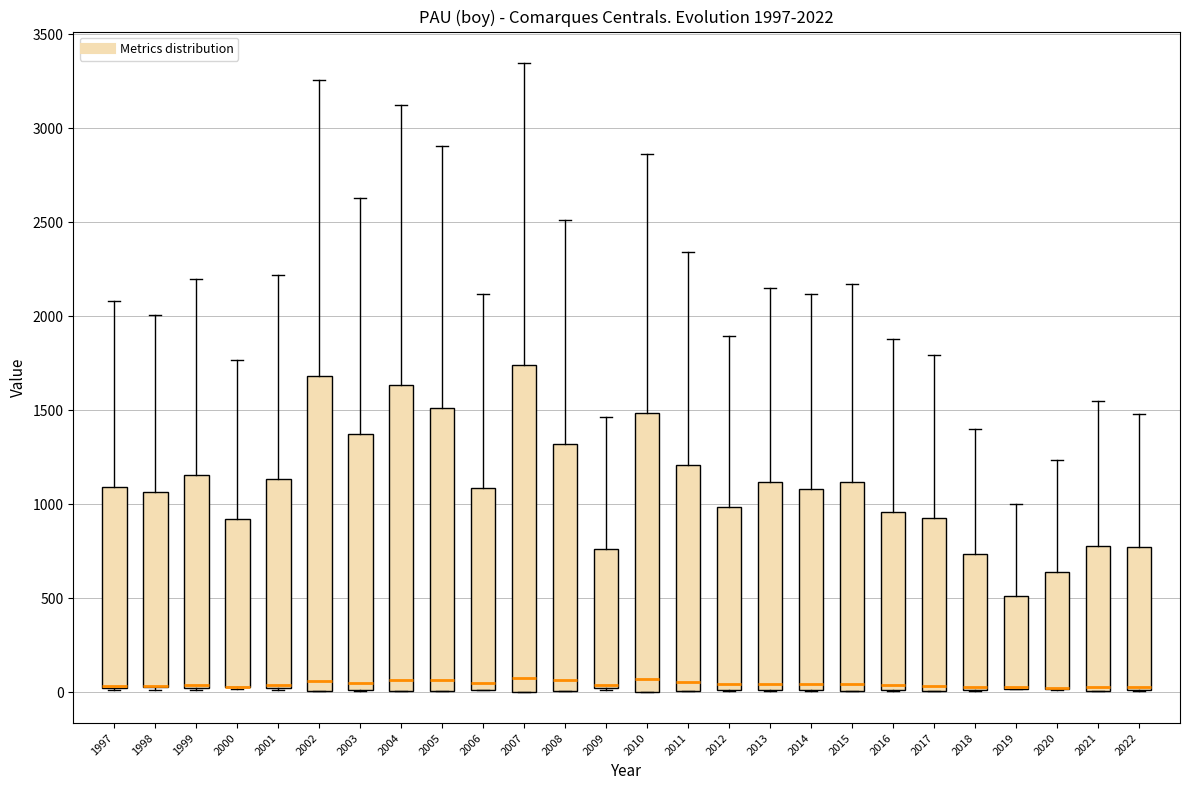

Comparing the boxes themselves (not the whiskers), which one is the tallest?

2007